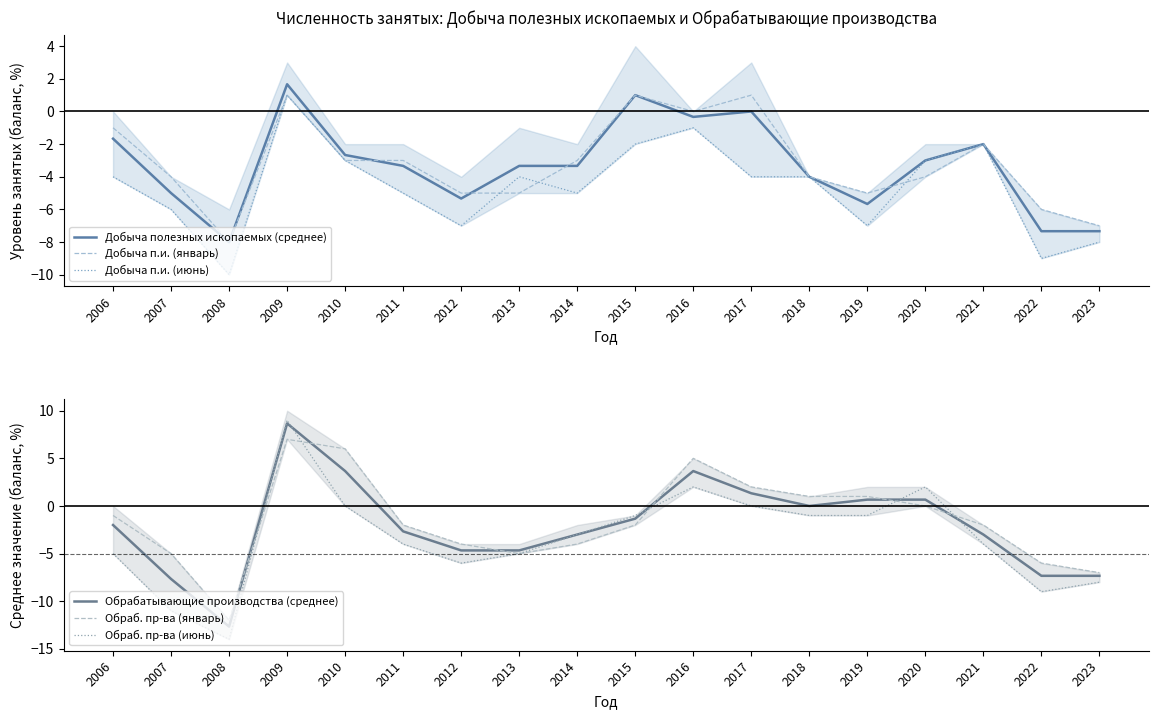

Is the value of Добыча п.и. (январь) at 2014 greater than the value of Обрабатывающие производства (среднее) at 2022?

Yes